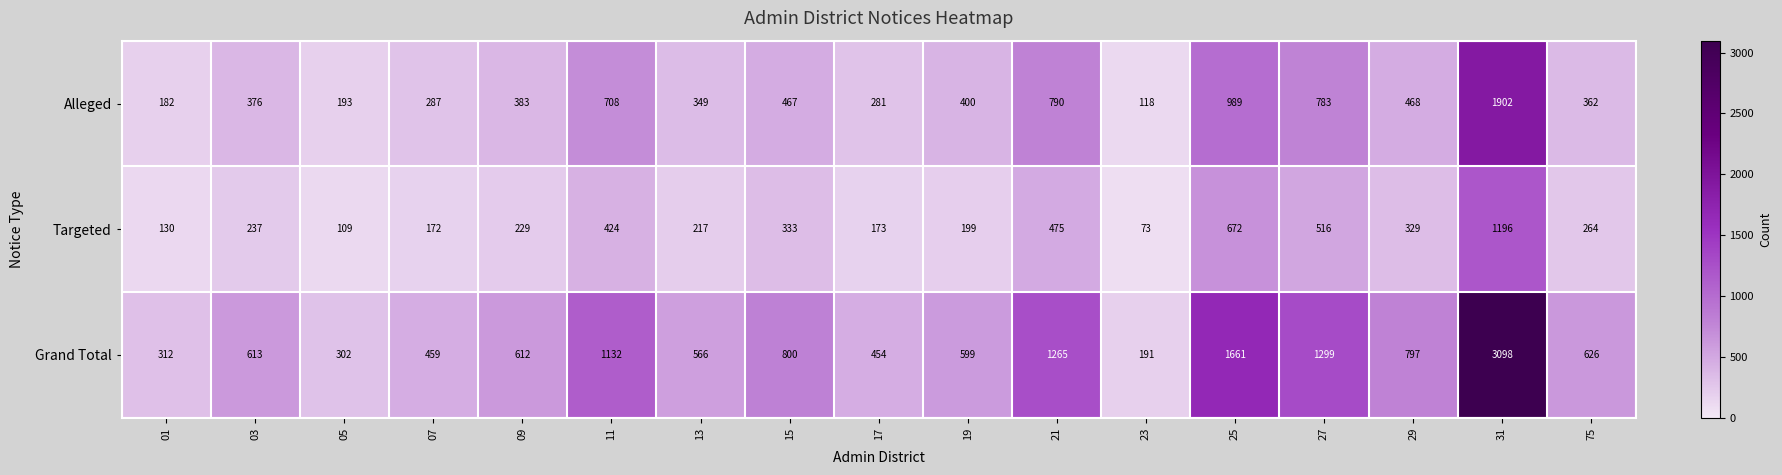

Which series changed the most between 01 and 03?

Grand Total